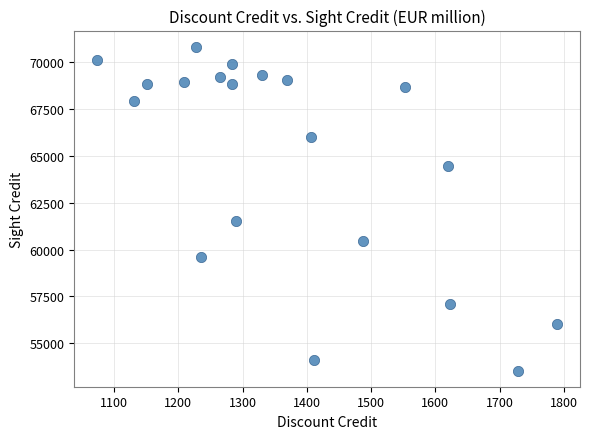

What is the range of X values (max minus min)?

715.5